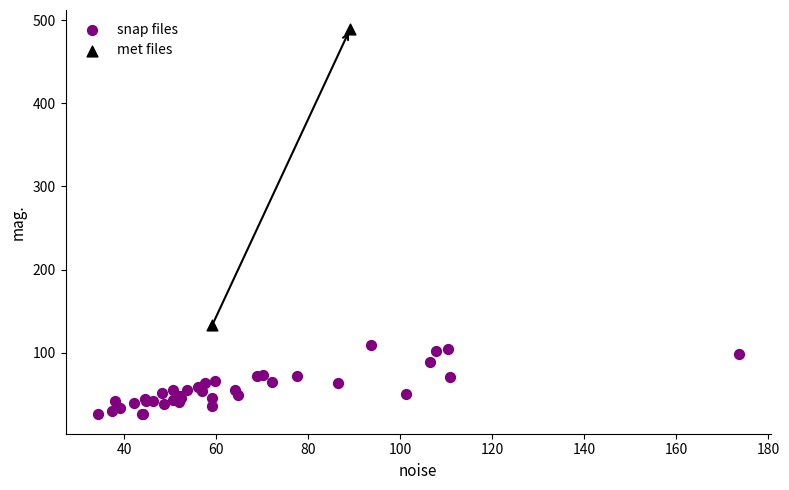

Which series contains the highest Y value?

met files